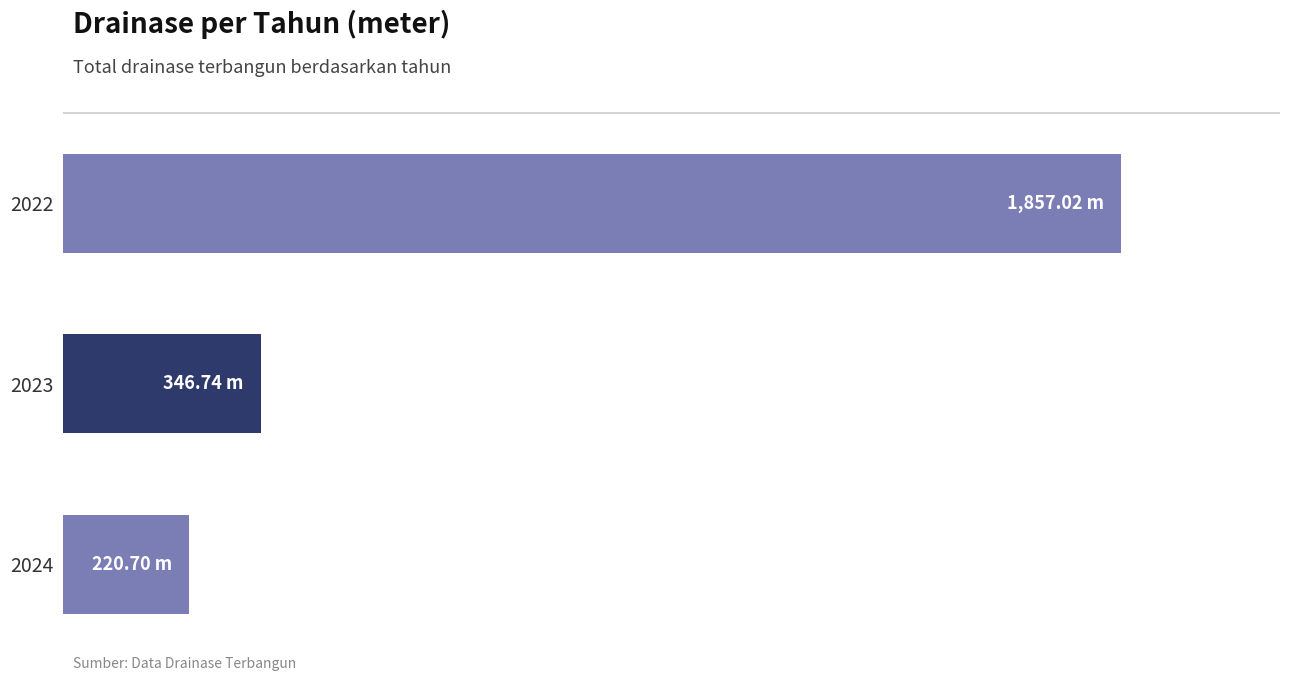

Are the bars horizontal?

Yes